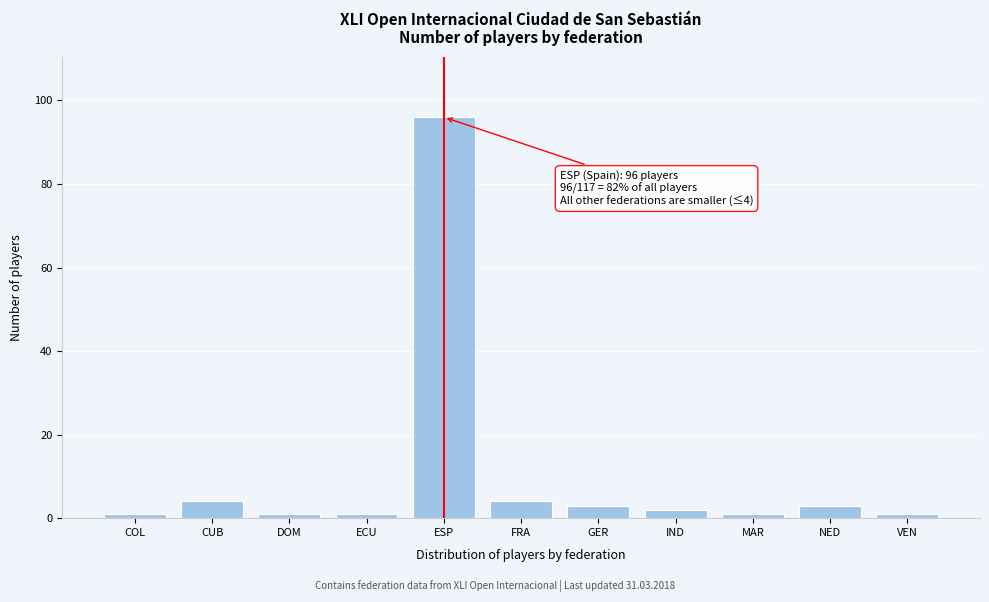

Reading left to right, list all the values displayed in this chart.

1	4	1	1	96	4	3	2	1	3	1